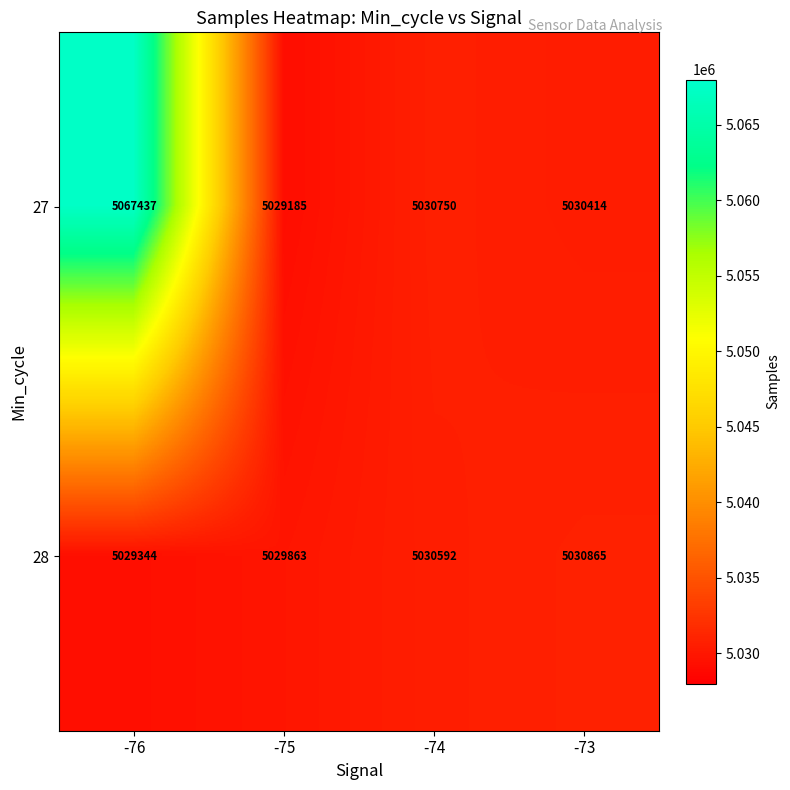

What is the difference between the highest and lowest values at -74?

158